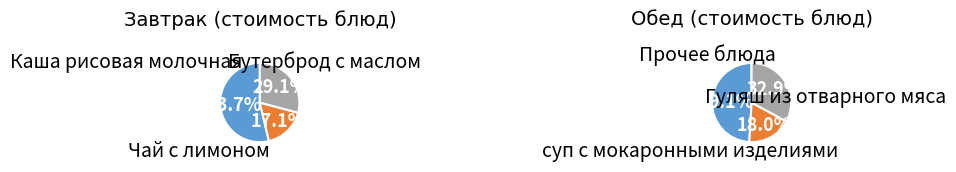

Count the number of slices in the pie.

3